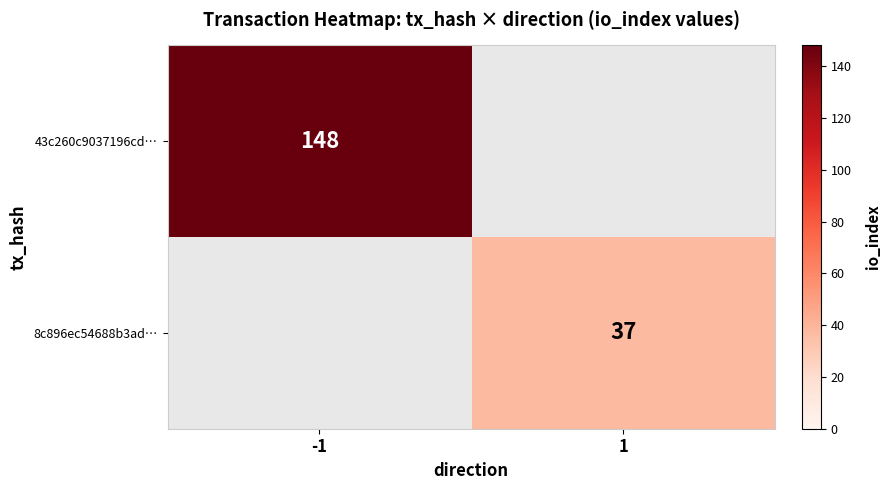

What is the maximum value shown in the chart?

148.0